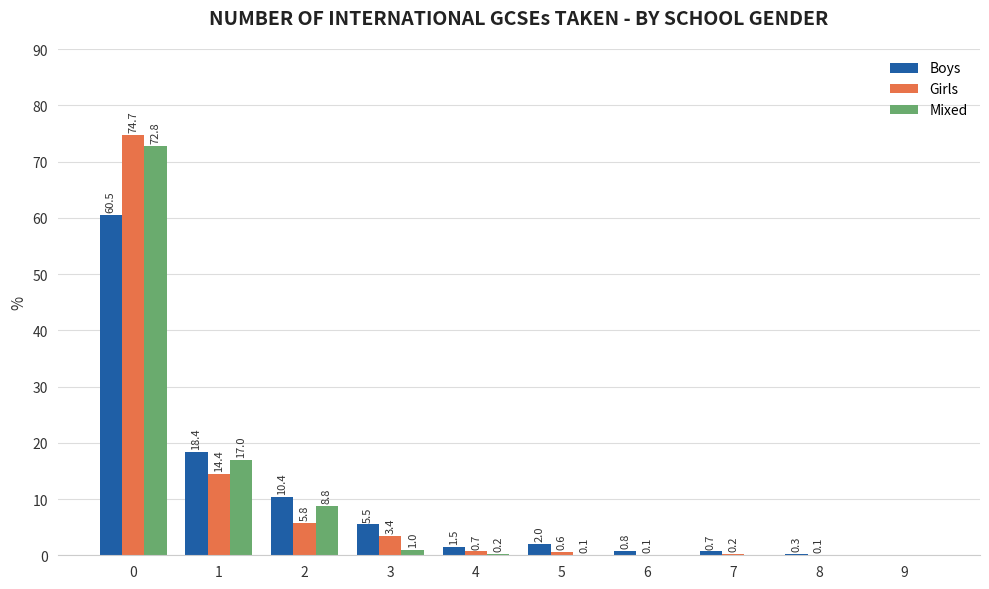

Which series changed the most between 1 and 9?

Boys